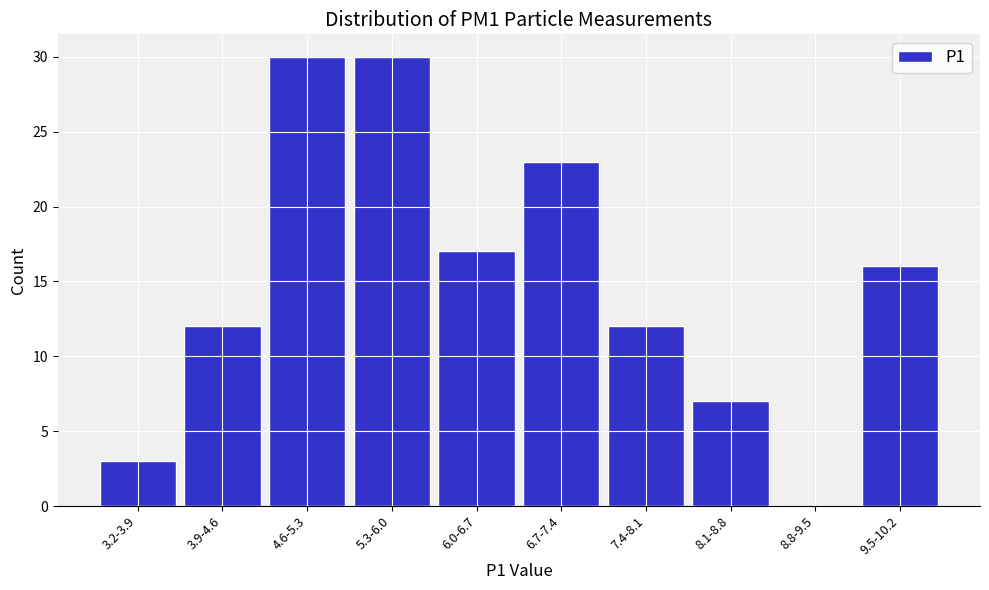

Reading left to right, extract all data points from this chart.

3.2-3.9=3	3.9-4.6=12	4.6-5.3=30	5.3-6.0=30	6.0-6.7=17	6.7-7.4=23	7.4-8.1=12	8.1-8.8=7	8.8-9.5=0	9.5-10.2=16